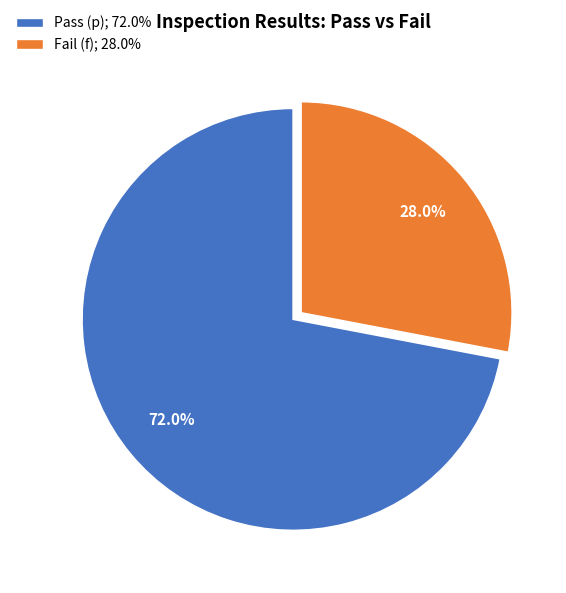

Is Fail (f) the majority of the pie?

No